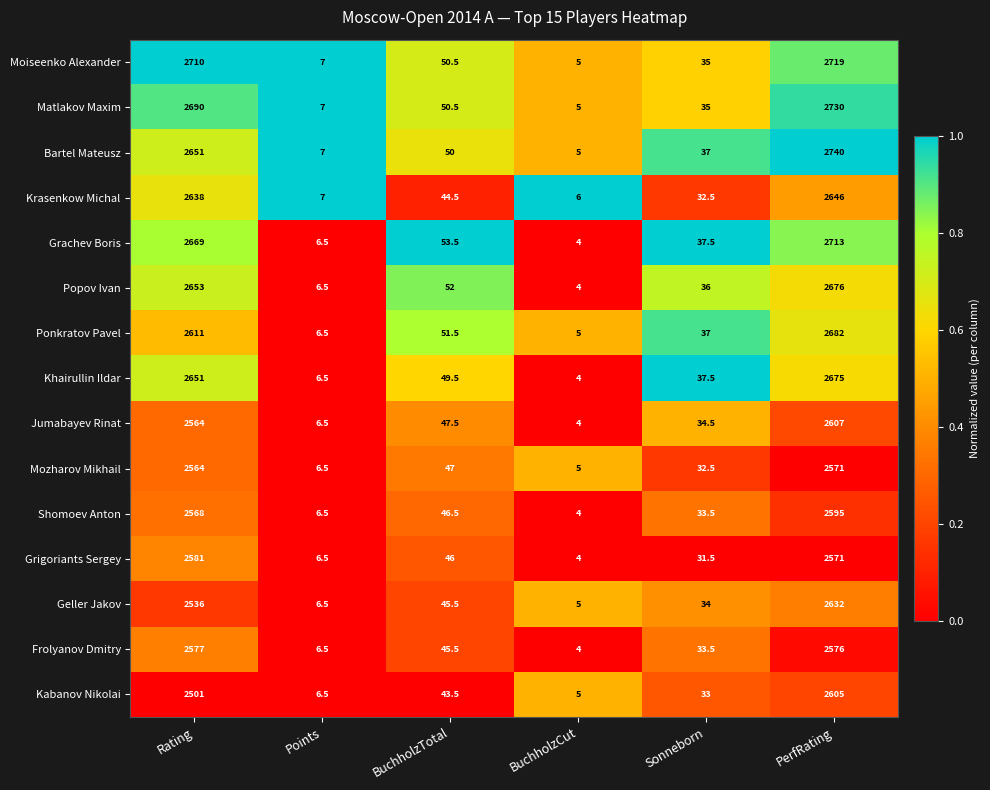

At which category is the sum across all series the highest?

PerfRating